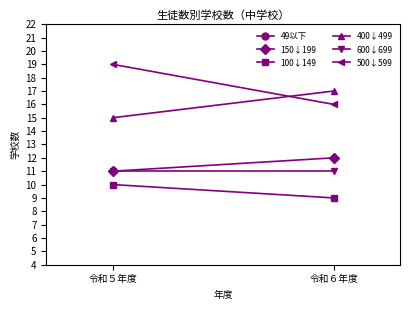

What are all the series names shown in the legend?

49以下, 150↓199, 100↓149, 400↓499, 600↓699, 500↓599